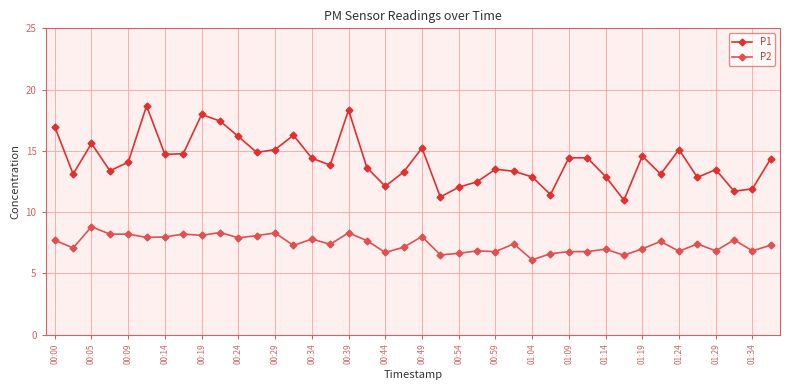

How many lines are shown in the chart?

2